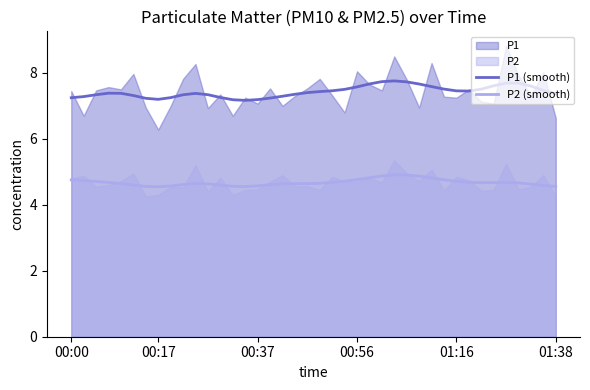

What position from the left is 25?

26